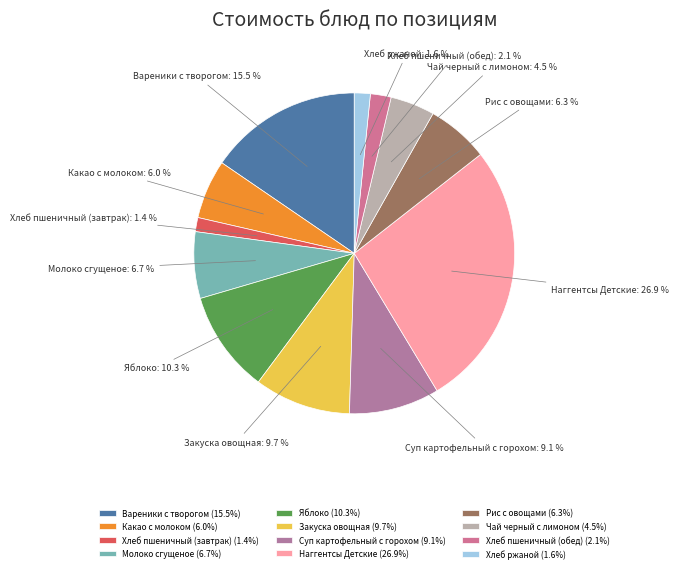

What percentage is NOT represented by Закуска овощная?

90.3%